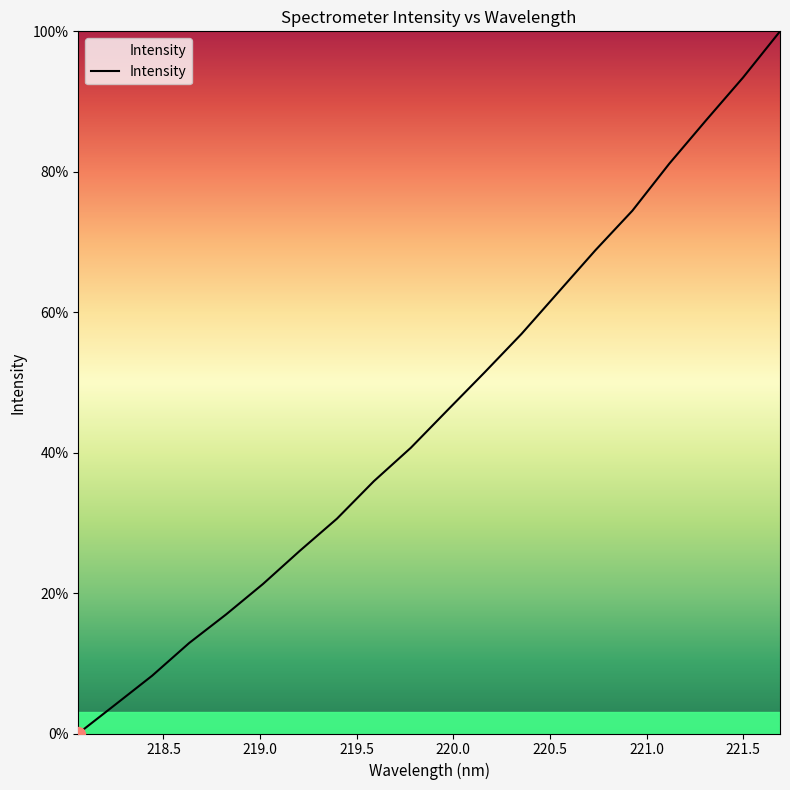

What is the difference between the maximum and minimum values?

100.0